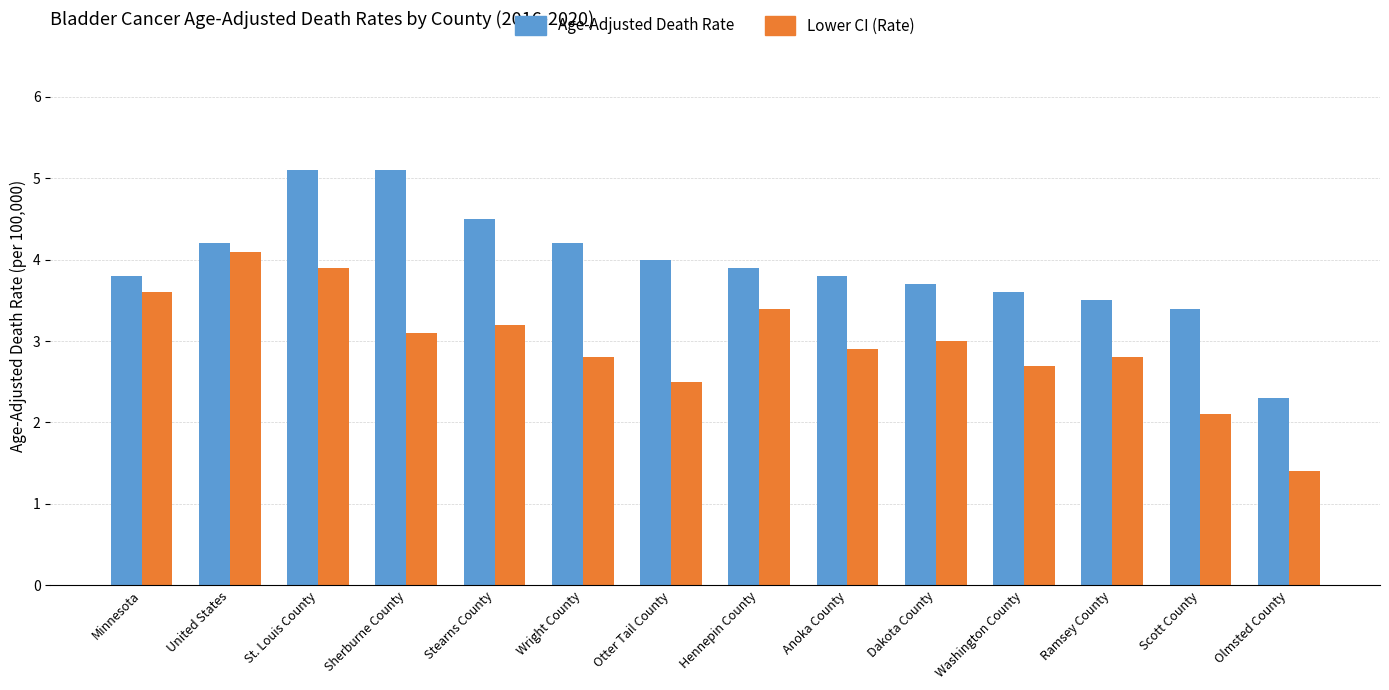

List the series in order of their overall mean, highest first.

Age-Adjusted Death Rate, Lower CI (Rate)